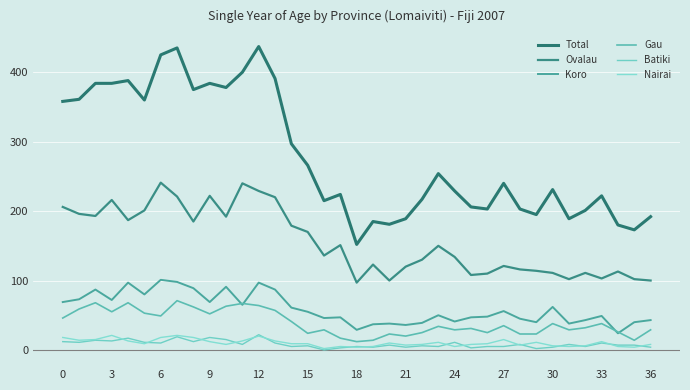

Which series has the largest range (max minus min)?

Total